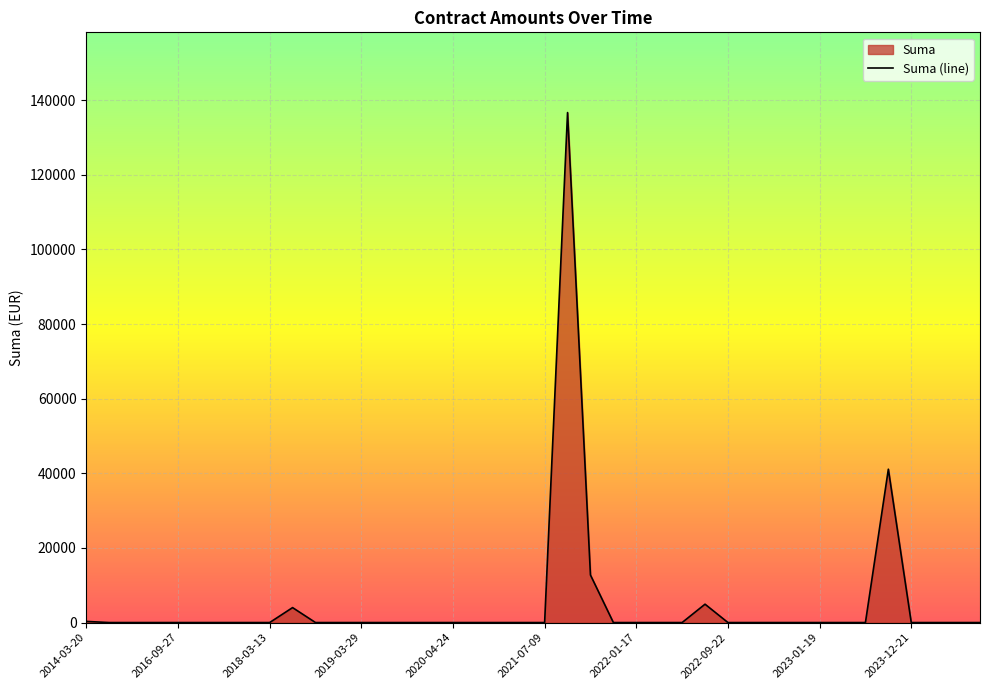

What is the maximum value shown in the chart?

136687.4